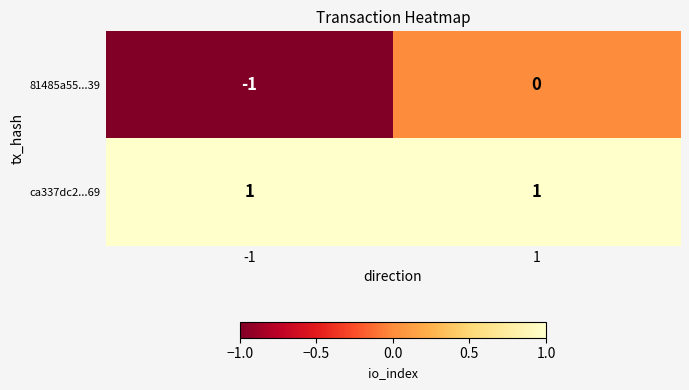

Reading left to right, transcribe all the data shown in this chart.

81485a55...39: -1=-1	1=0
ca337dc2...69: -1=1	1=1